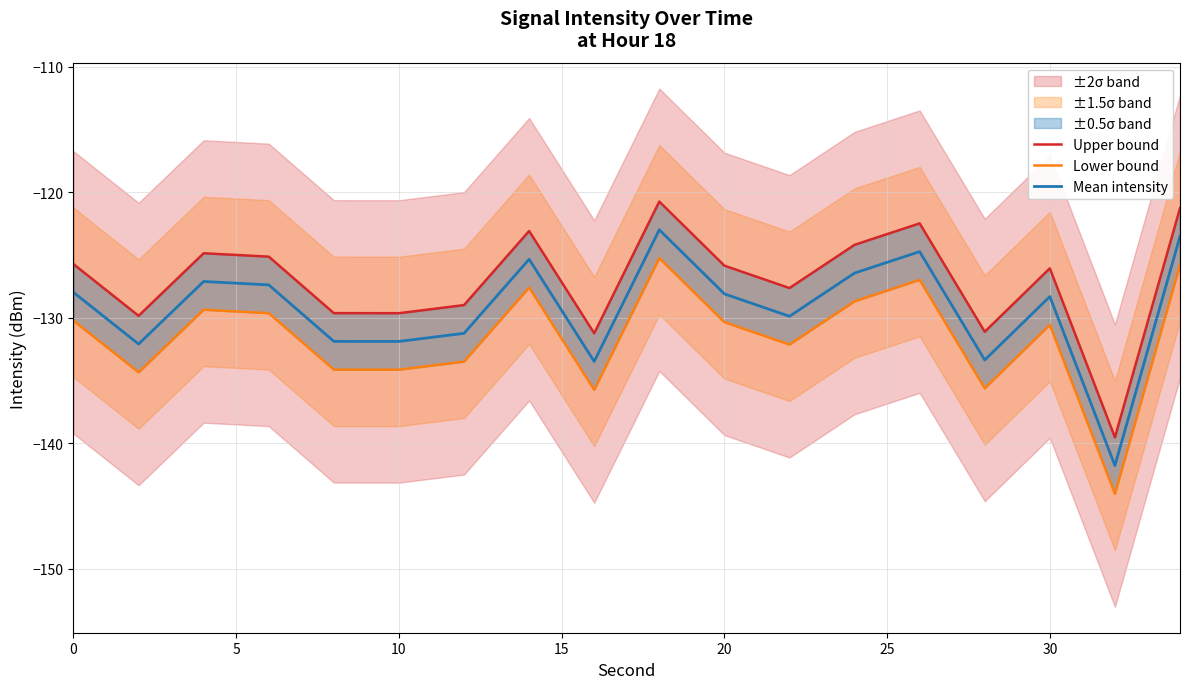

Reading right to left, list all the values displayed in this chart.

Upper bound: -121.3	-139.5	-126.1	-131.1	-122.5	-124.2	-127.6	-125.9	-120.8	-131.3	-123.1	-129.0	-129.7	-129.6	-125.1	-124.9	-129.9	-125.7
Lower bound: -125.8	-144.0	-130.6	-135.6	-127.0	-128.7	-132.1	-130.4	-125.3	-135.8	-127.6	-133.5	-134.2	-134.1	-129.6	-129.4	-134.4	-130.2
Mean intensity: -123.5	-141.8	-128.3	-133.4	-124.7	-126.5	-129.9	-128.1	-123.0	-133.5	-125.4	-131.3	-131.9	-131.9	-127.4	-127.1	-132.1	-128.0